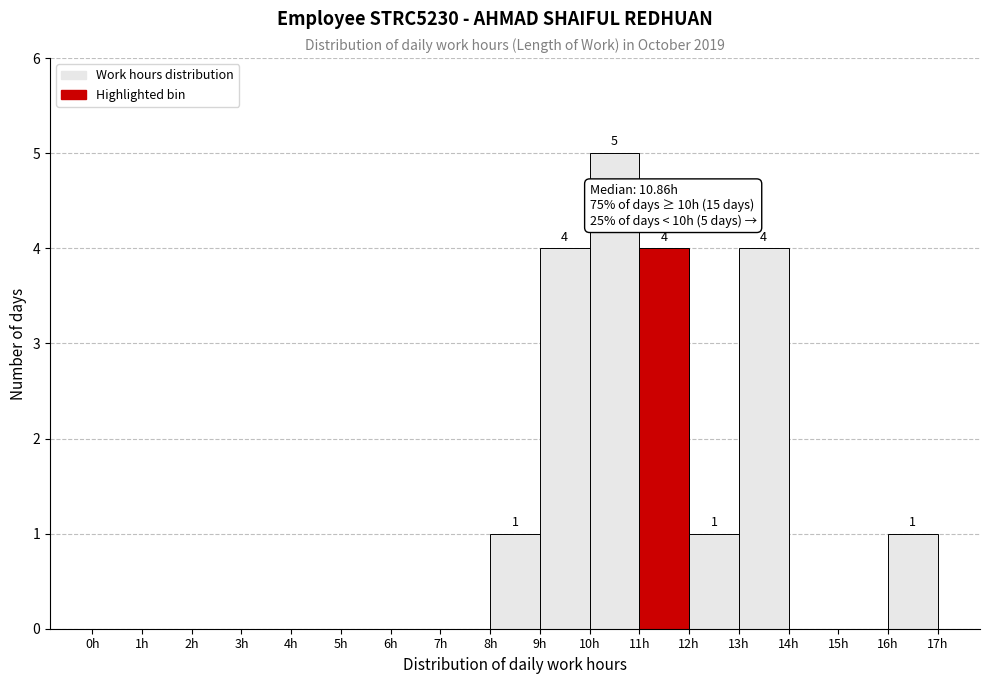

Which range on the x-axis has the tallest bar?

10 to 11